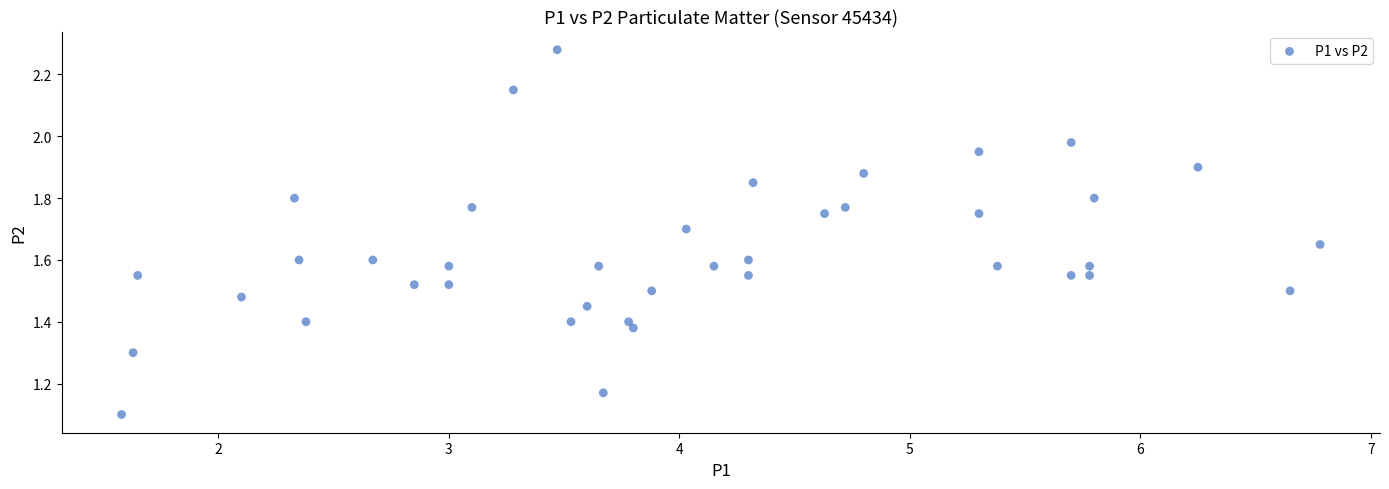

What Y value in the scatter plot is closest to 1?

1.1